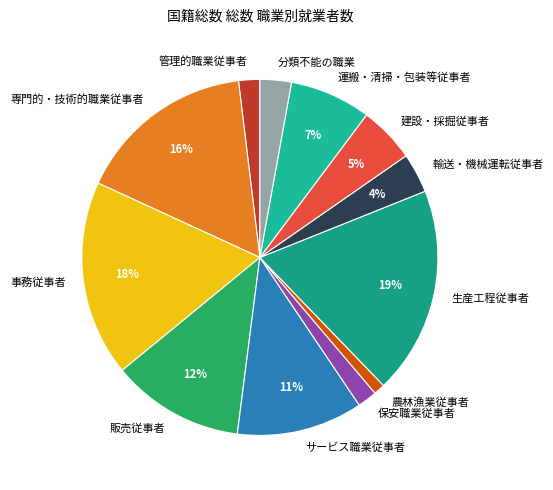

Which category has the smallest portion of the pie?

農林漁業従事者